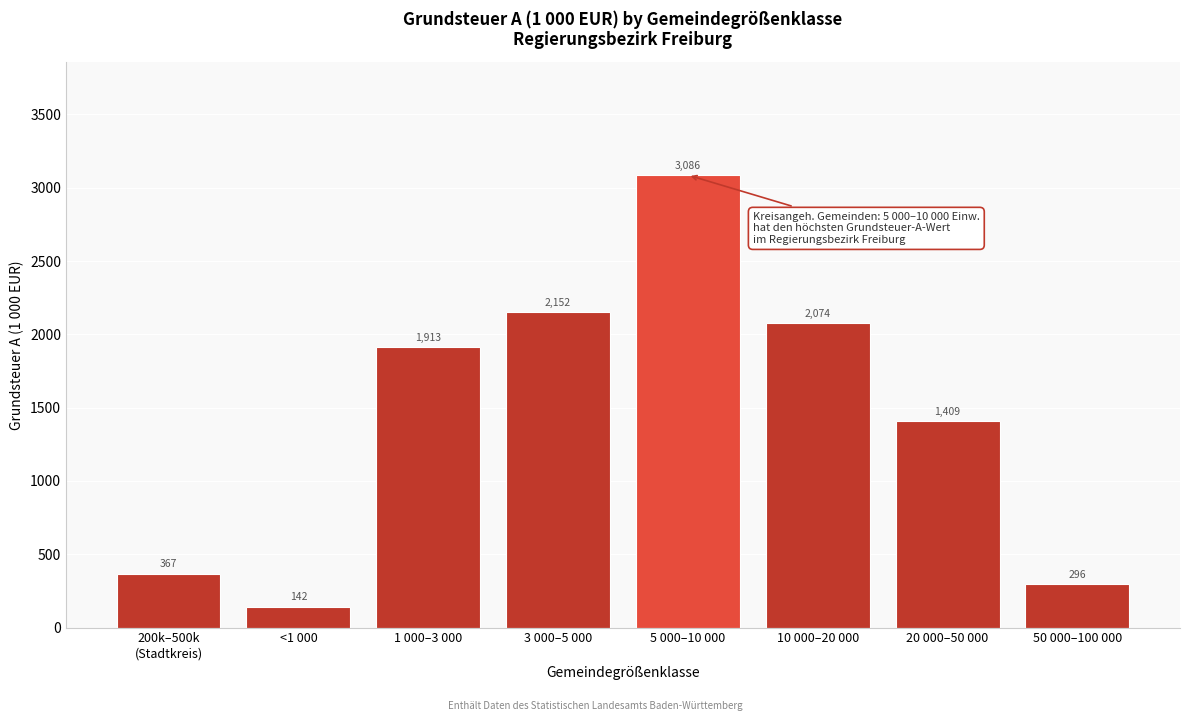

Between <1 000 and 5 000–10 000, which is larger?

5 000–10 000